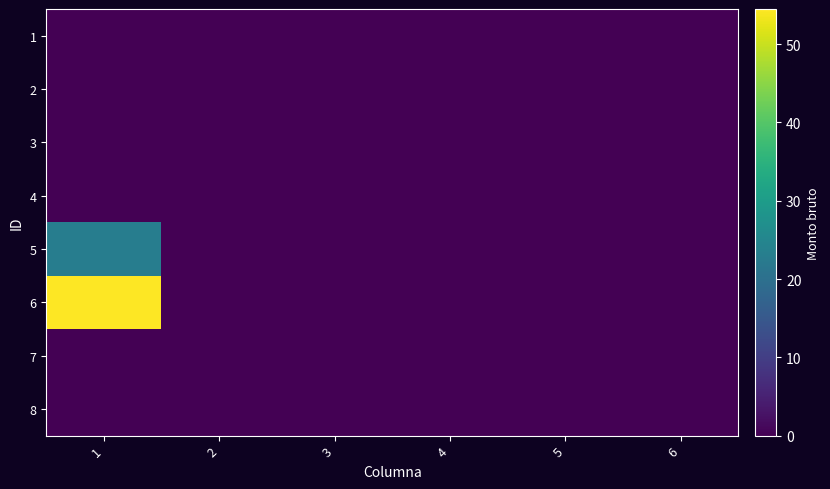

At how many categories does at least one series exceed 46?

1